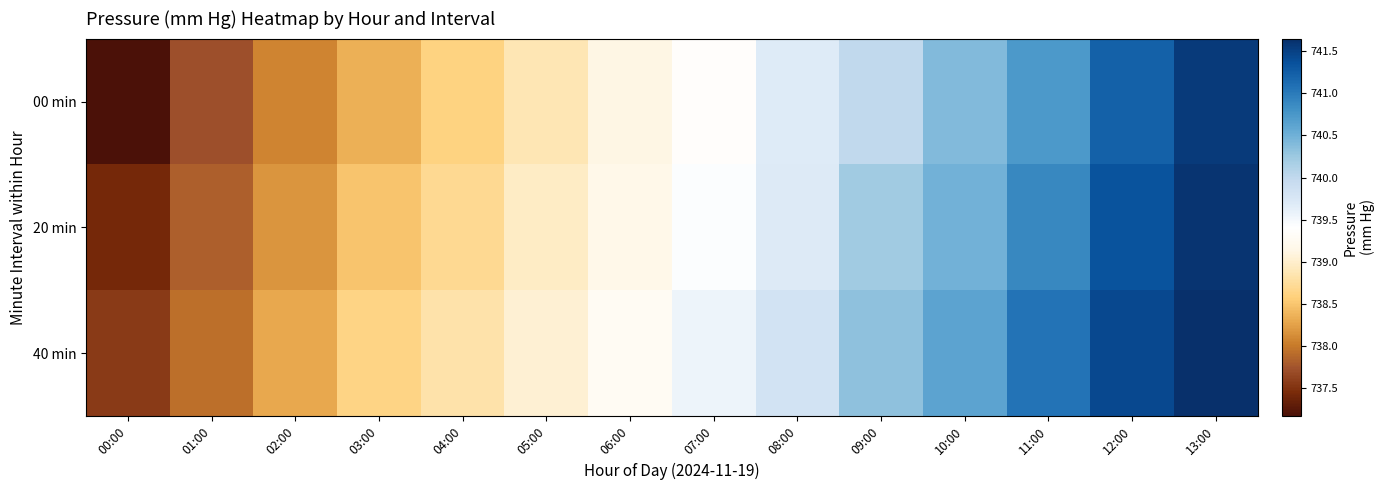

Count the number of categories in the chart.

14